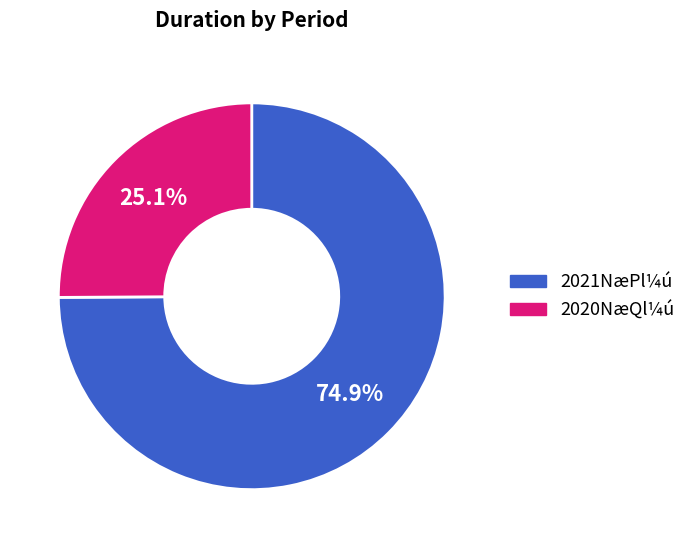

Does any single category account for the majority?

Yes